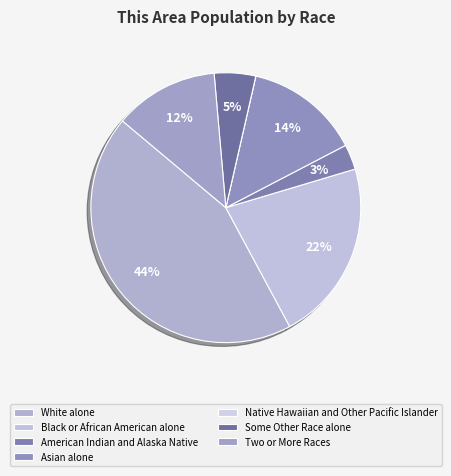

Between Some Other Race alone and Asian alone, which is larger?

Asian alone